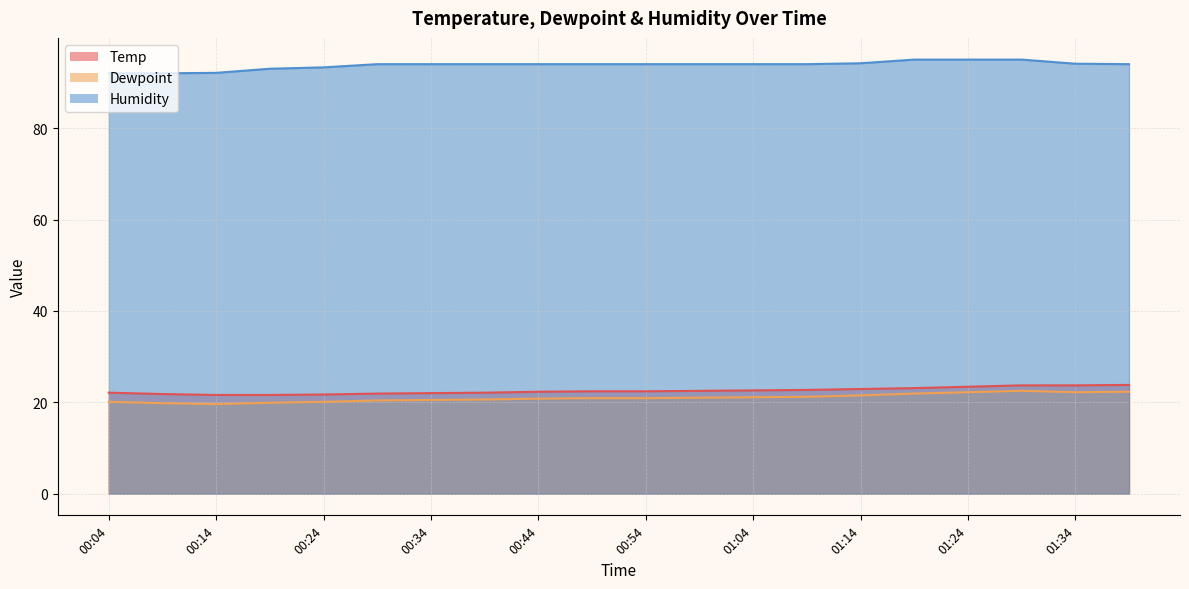

At how many categories does at least one series exceed 39?

20